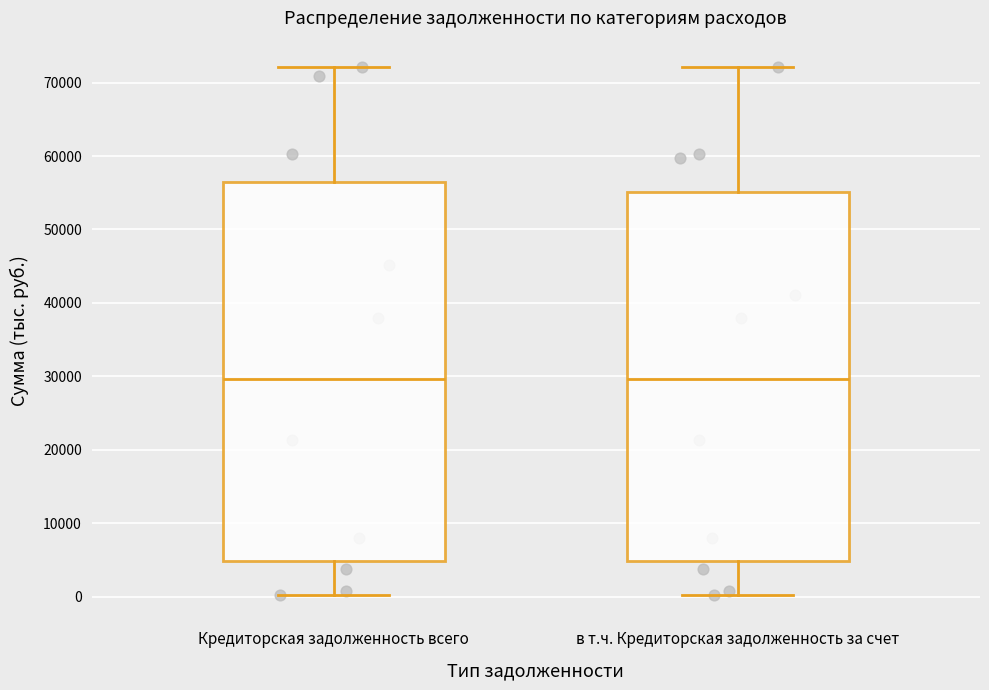

Which box is the tallest, from its lower edge to its upper edge?

Кредиторская задолженность всего